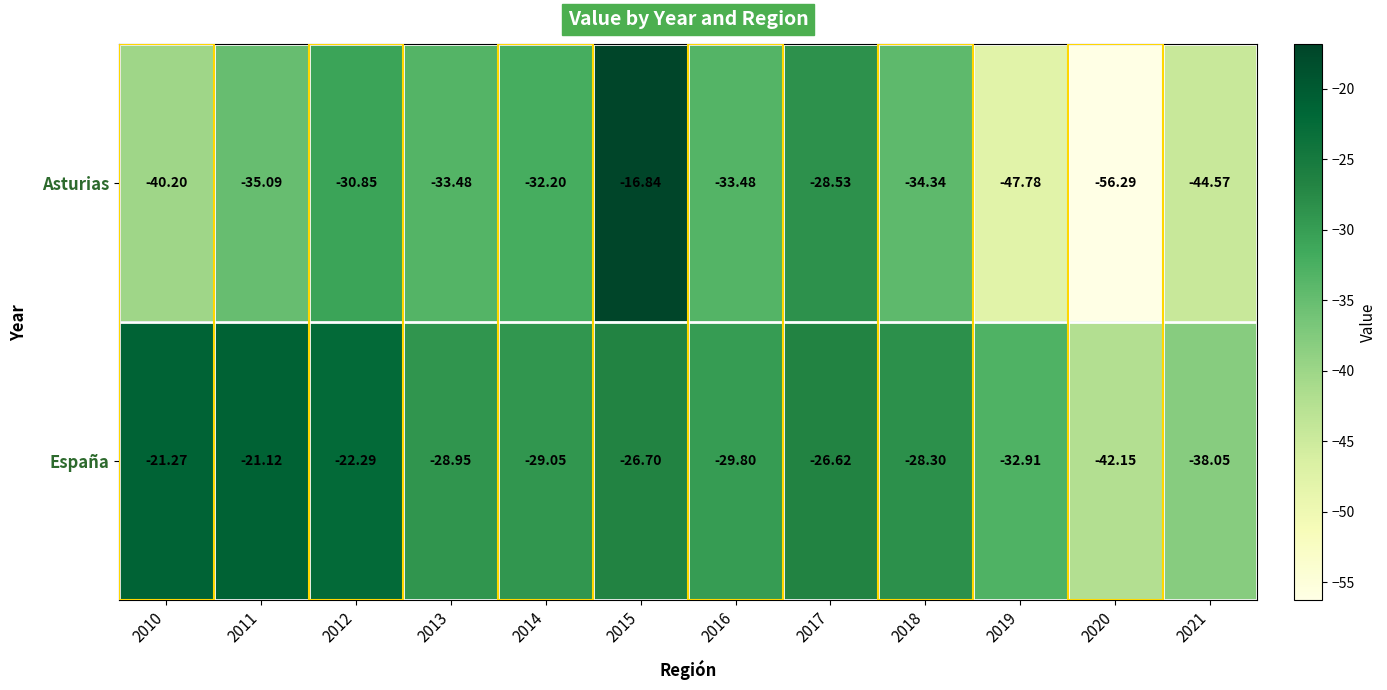

Which series changed the most between 2013 and 2021?

Asturias